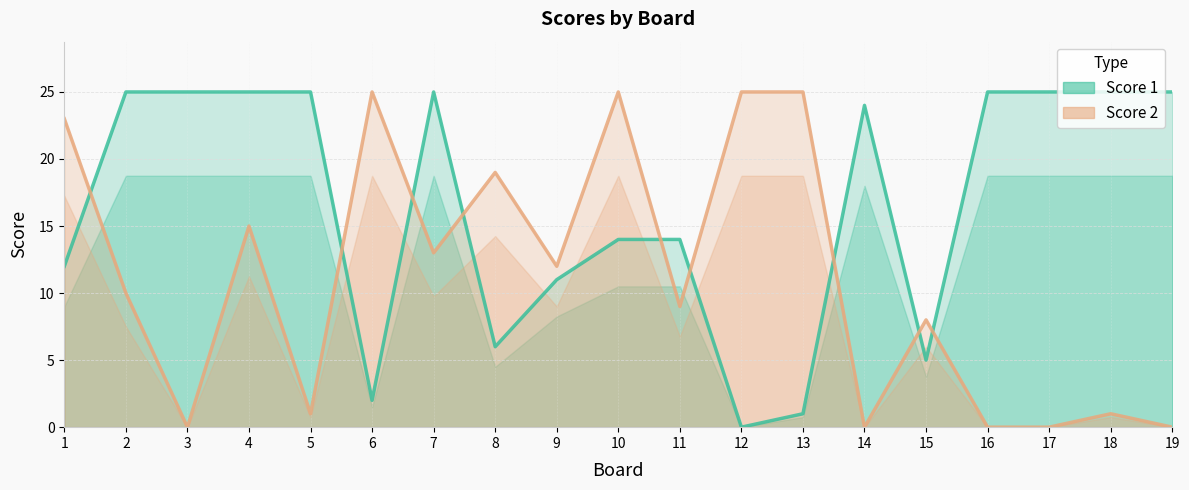

Does the chart have visible grid lines?

Yes